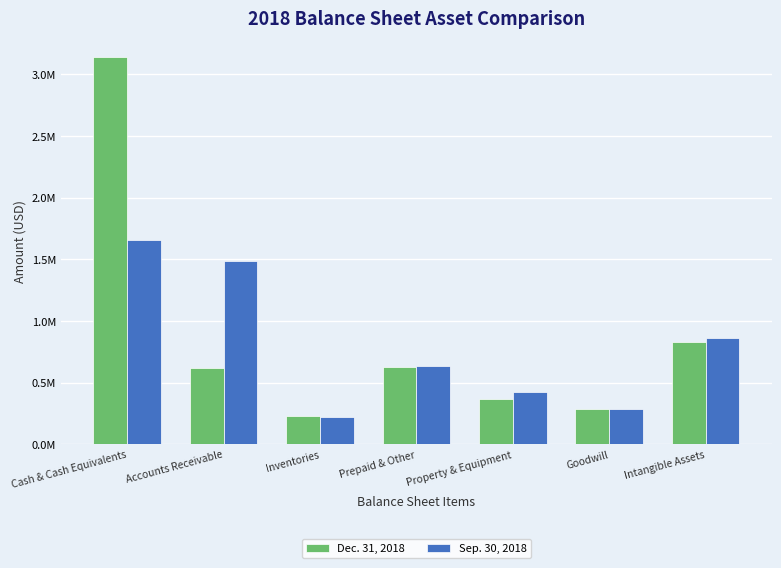

Is the value of Sep. 30, 2018 at Goodwill greater than the value of Dec. 31, 2018 at Property & Equipment?

No